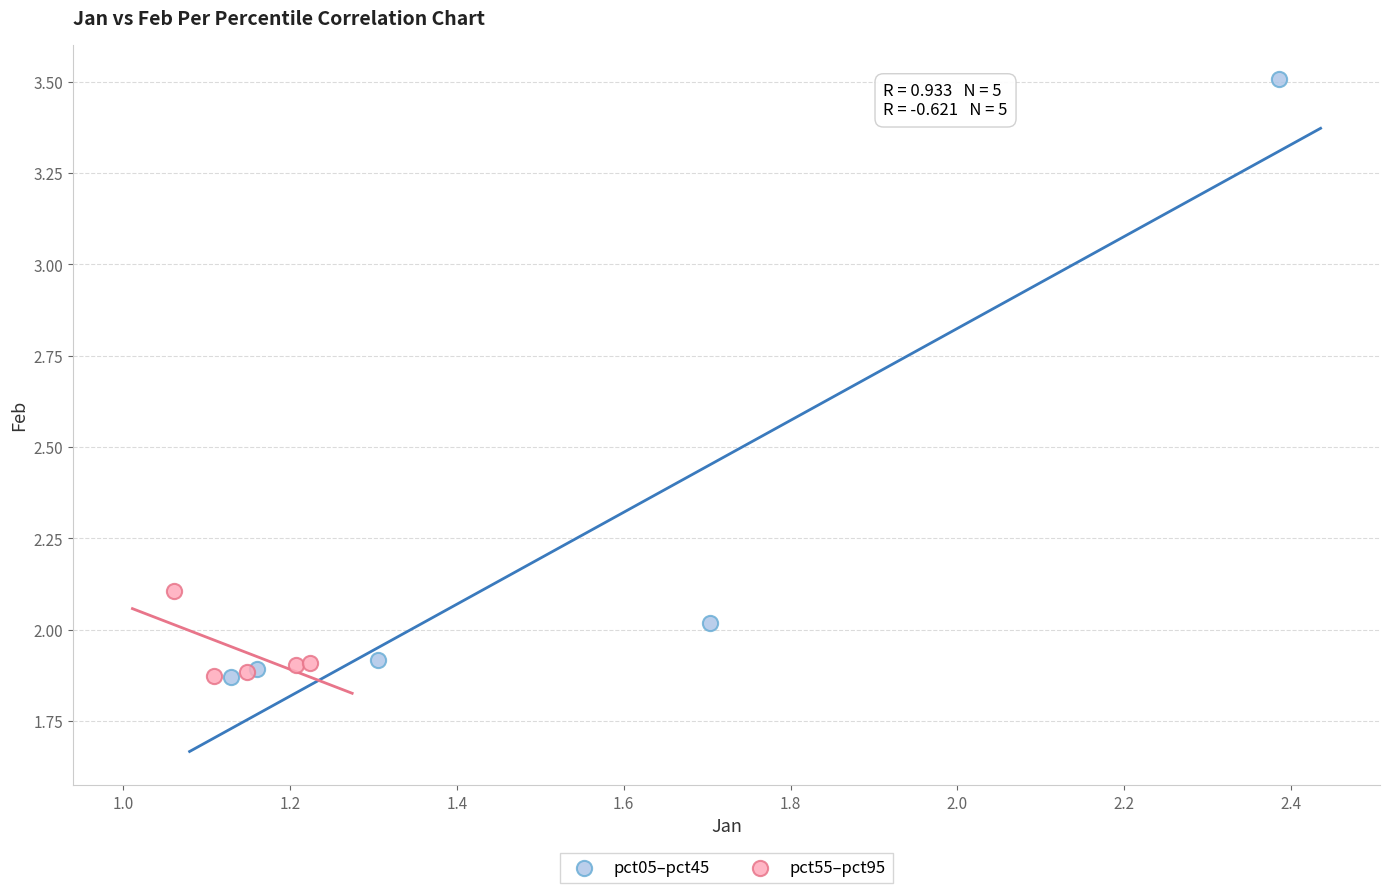

Which series contains the highest Y value?

pct05–pct45